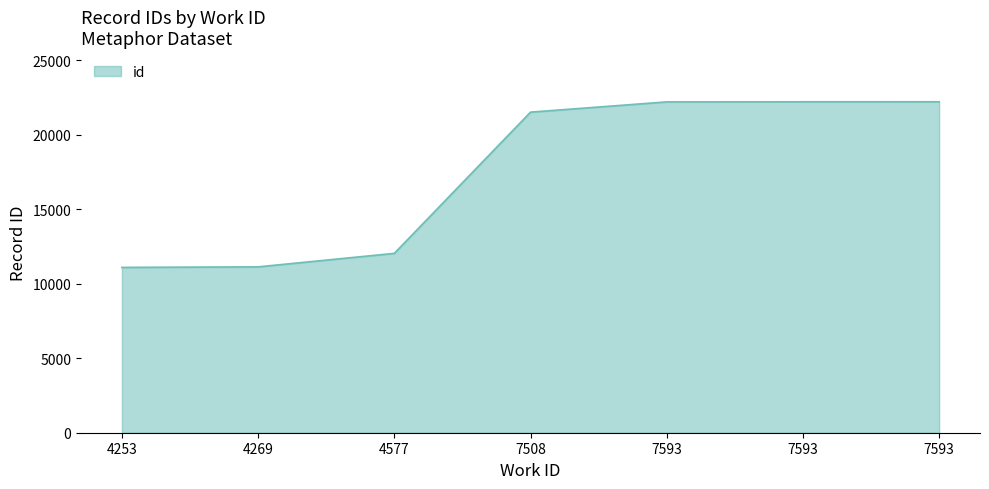

How many series are shown in this chart?

1